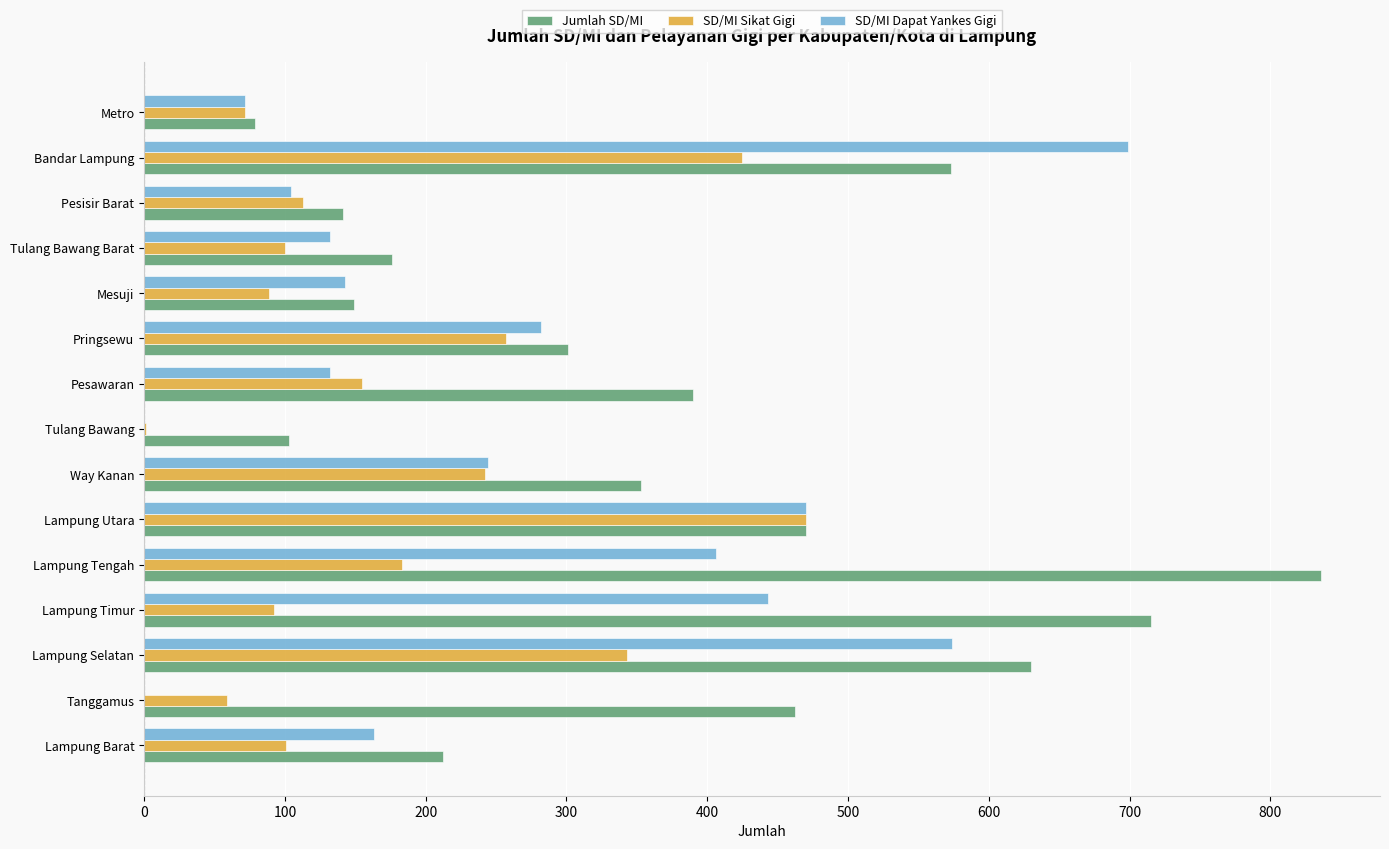

What is the highest value of the Jumlah SD/MI series?

836